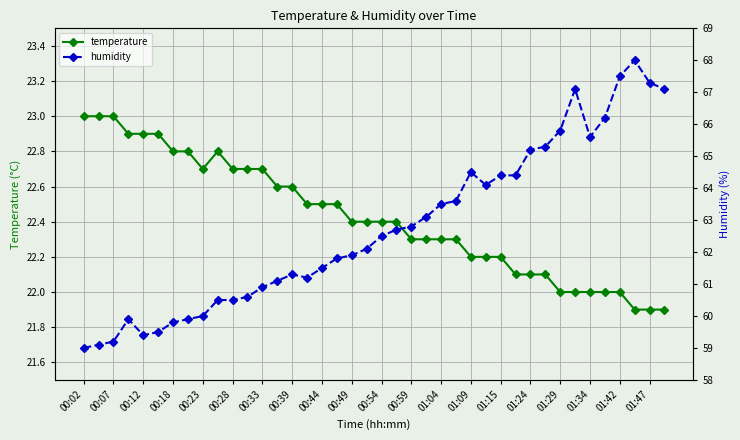

What is the maximum value for temperature?

23.0